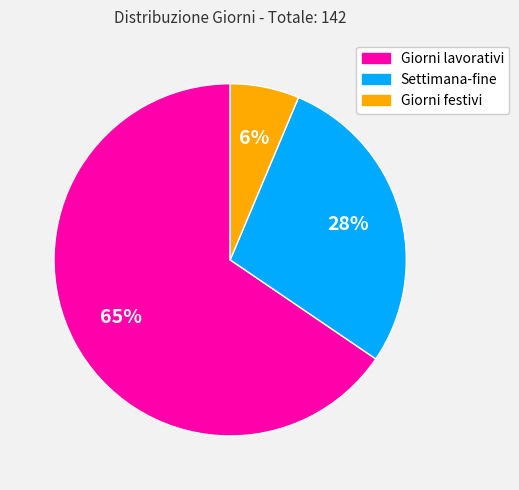

To the nearest percent, what percentage of the pie is Settimana-fine?

28%